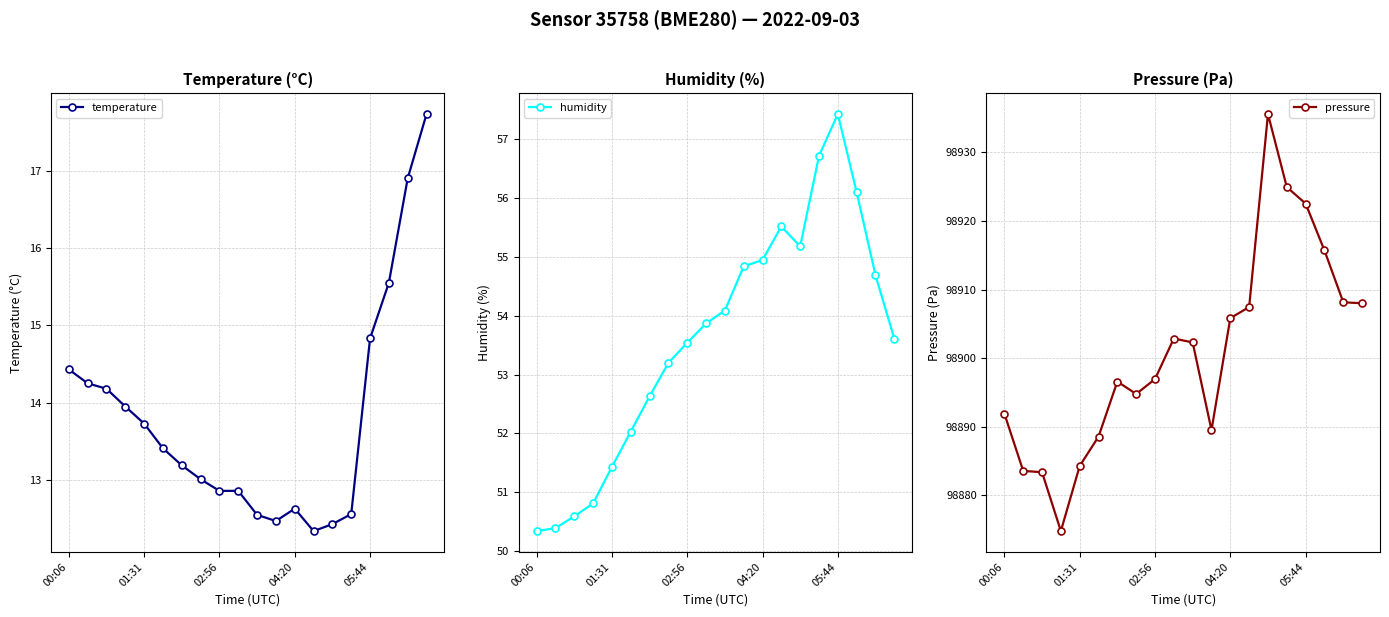

True or false: humidity has a value of 52.0 at 5.

True